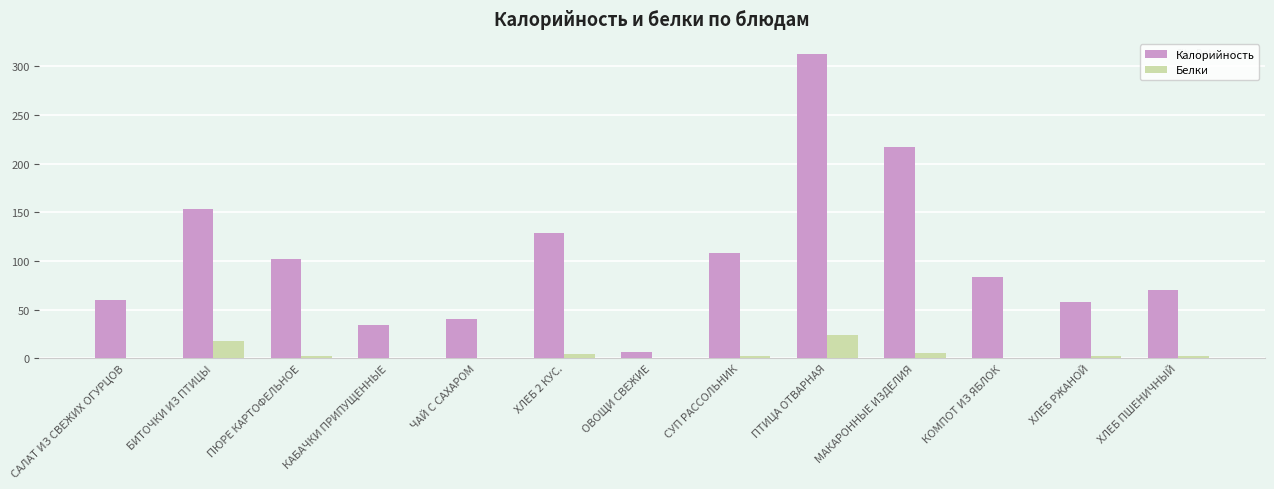

Count the number of data series in this chart.

2